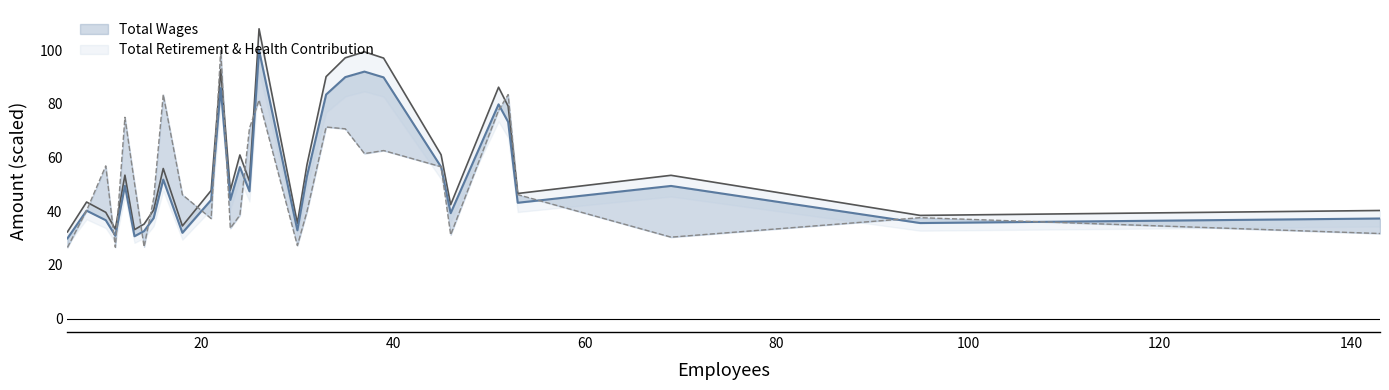

At which category does Total Retirement & Health Contribution reach its first local peak?

10